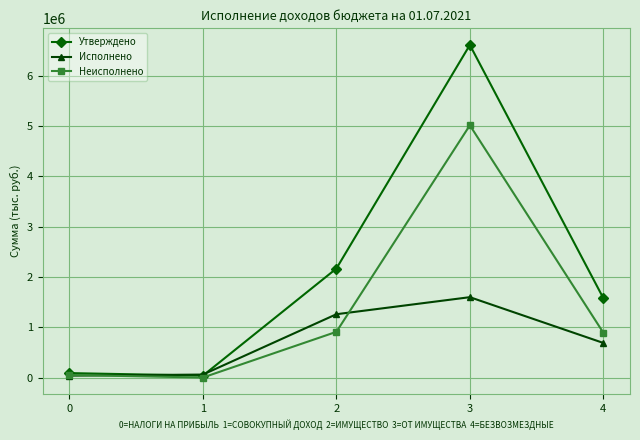

Where does the Утверждено series first go above 1579723?

2